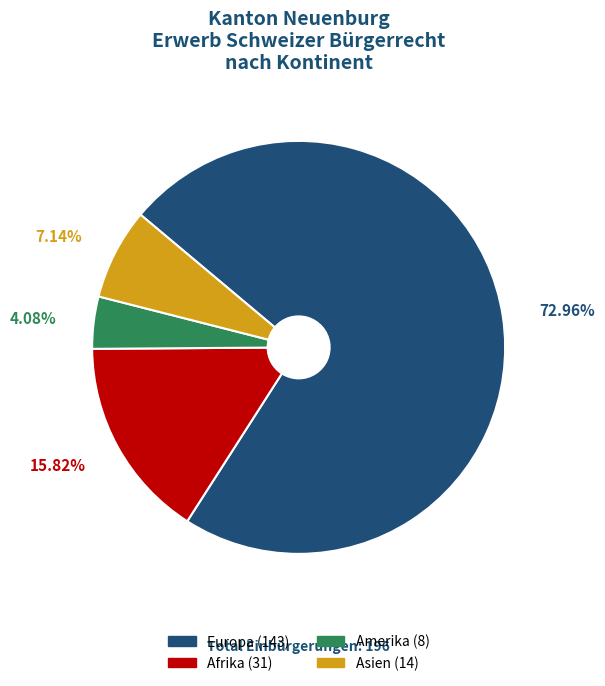

How many slices are in this pie chart?

4